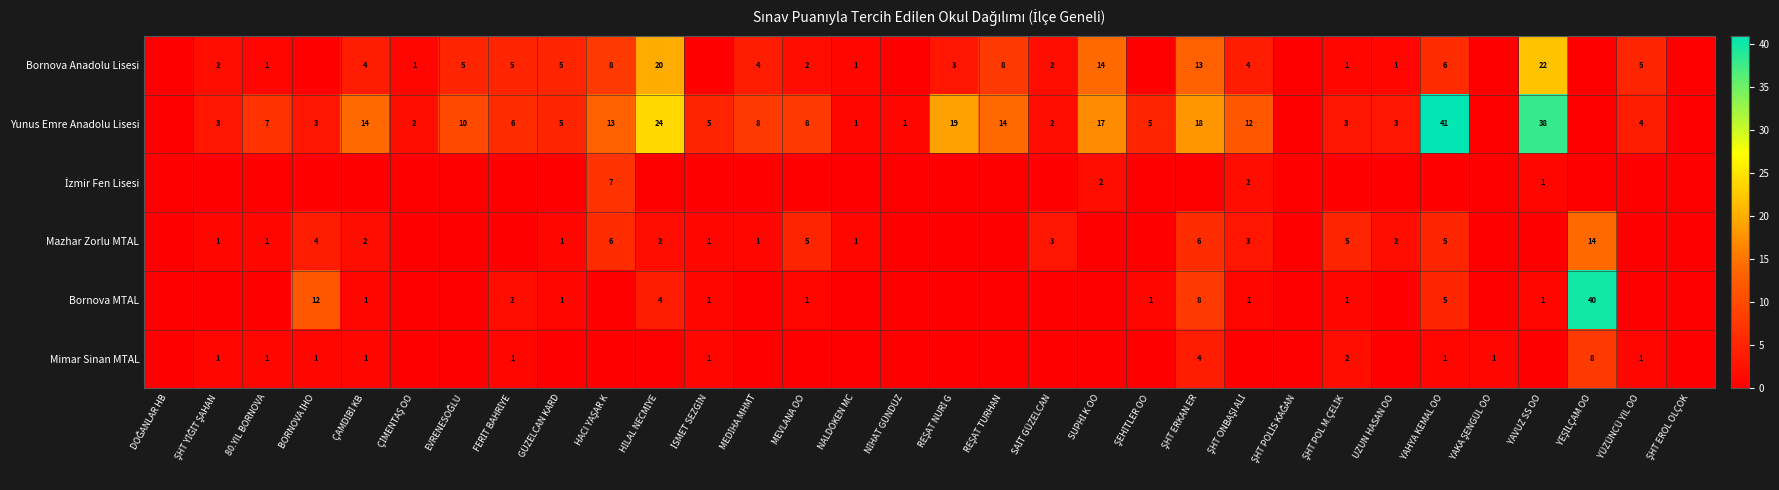

The value of Bornova Anadolu Lisesi at YAHYA KEMAL OO is 8. True or false?

False